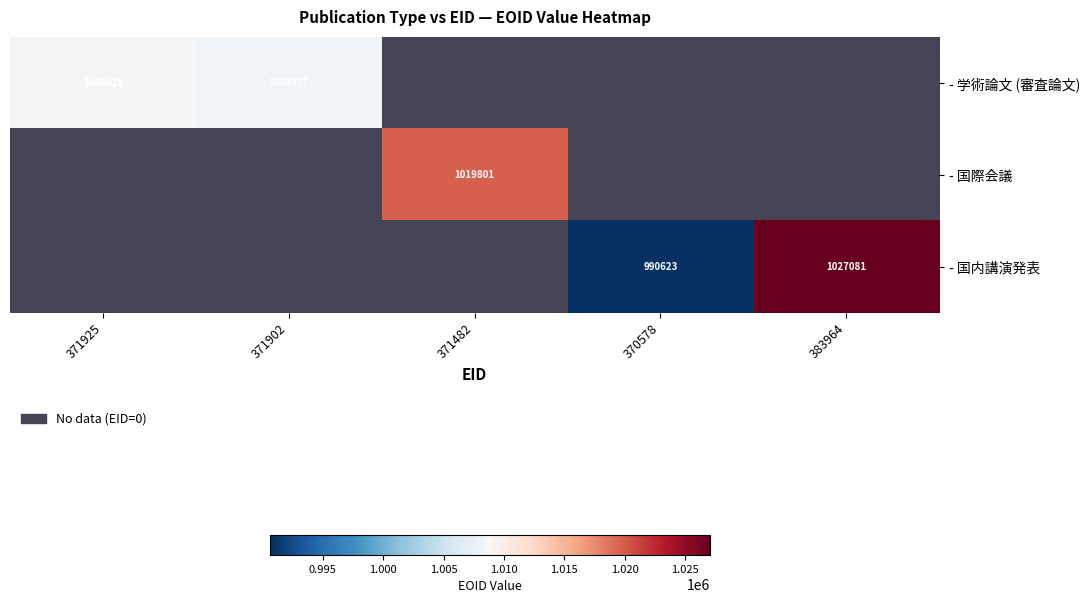

Is it true that - 学術論文 (審査論文) equals 487976 at 371925?

False